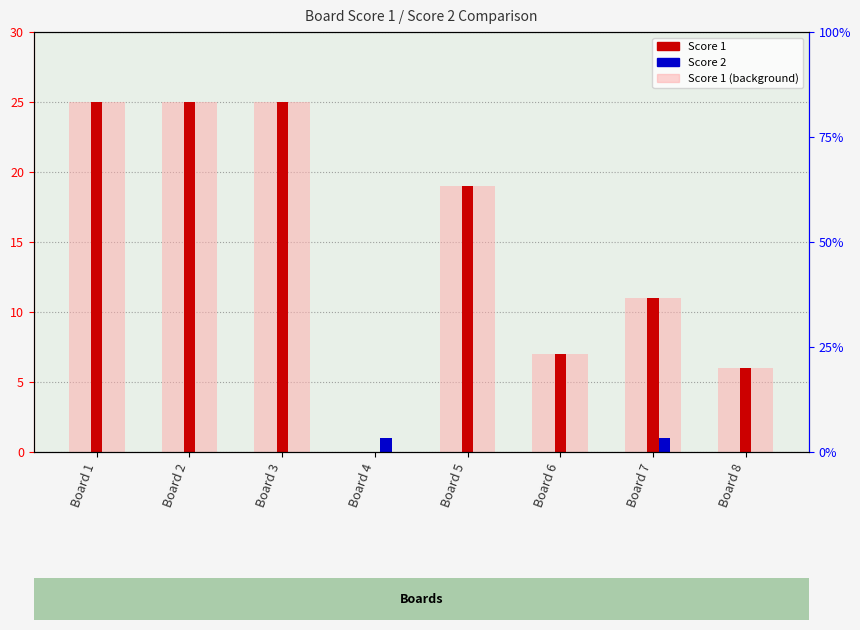

True or false: Score 2 has a value of 0 at Board 1.

False